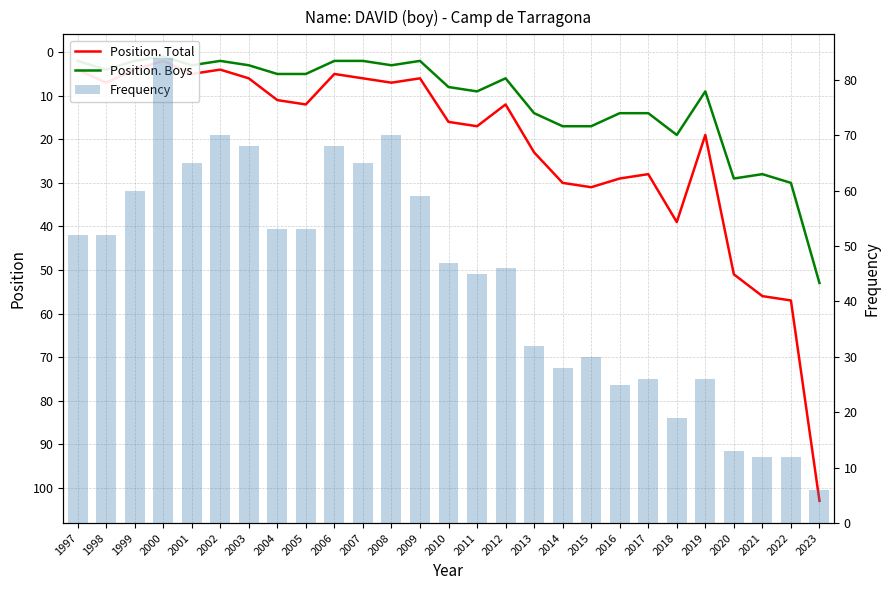

What is the sum of the Position. Boys values at 1997 and 2020?

31